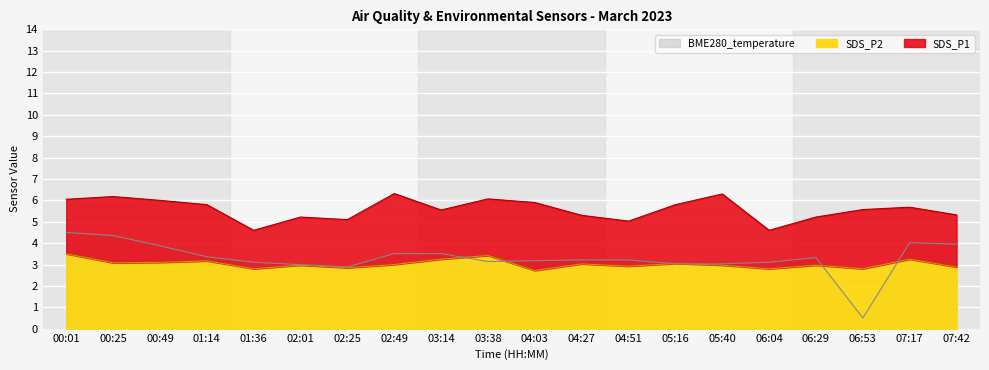

Between 03:14 and 07:42, which series saw the biggest shift?

BME280_temperature